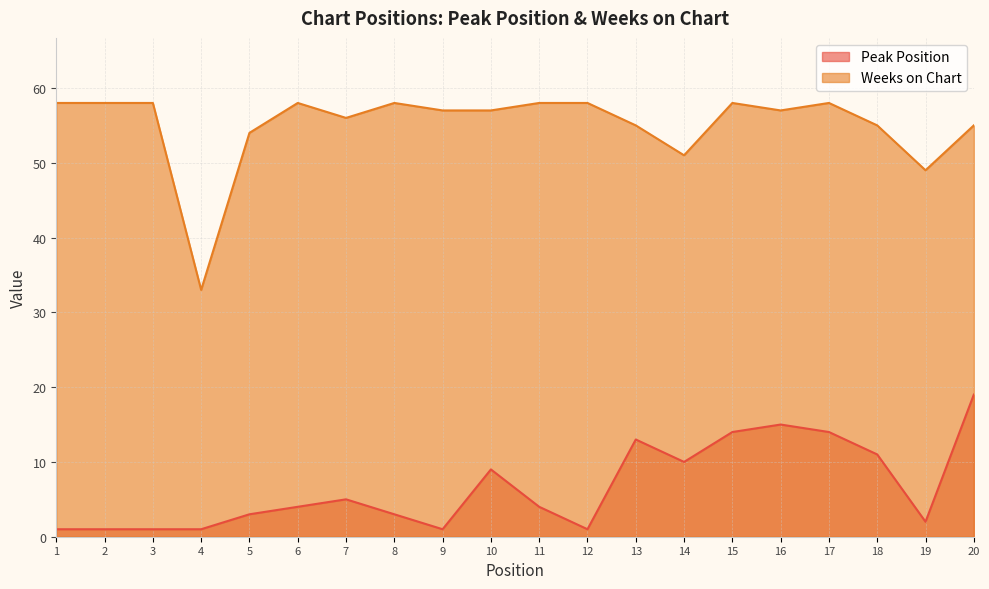

Where is the first local minimum for Peak Position?

9